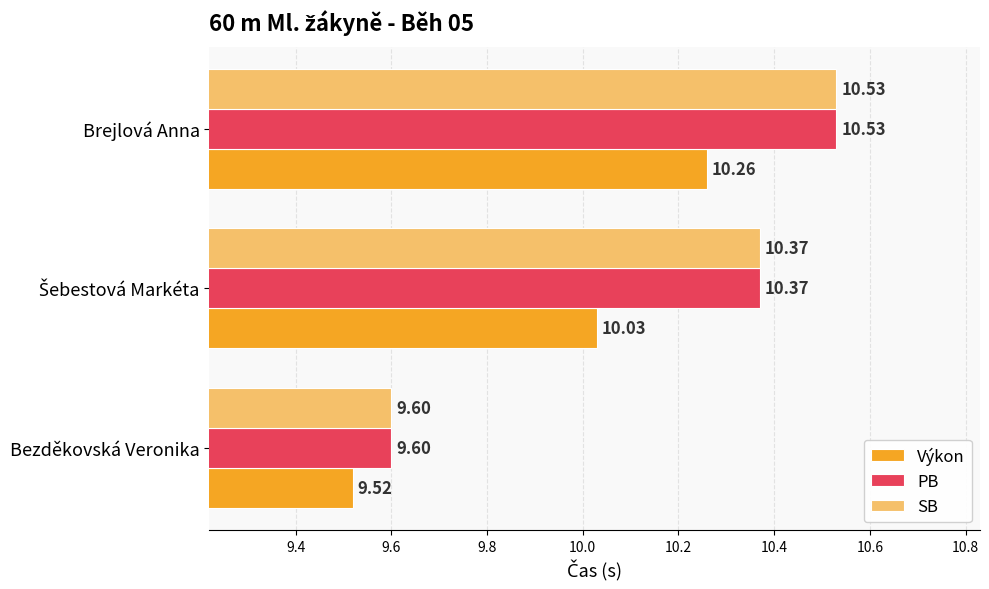

What is the total value across all series at Bezděkovská Veronika?

28.7